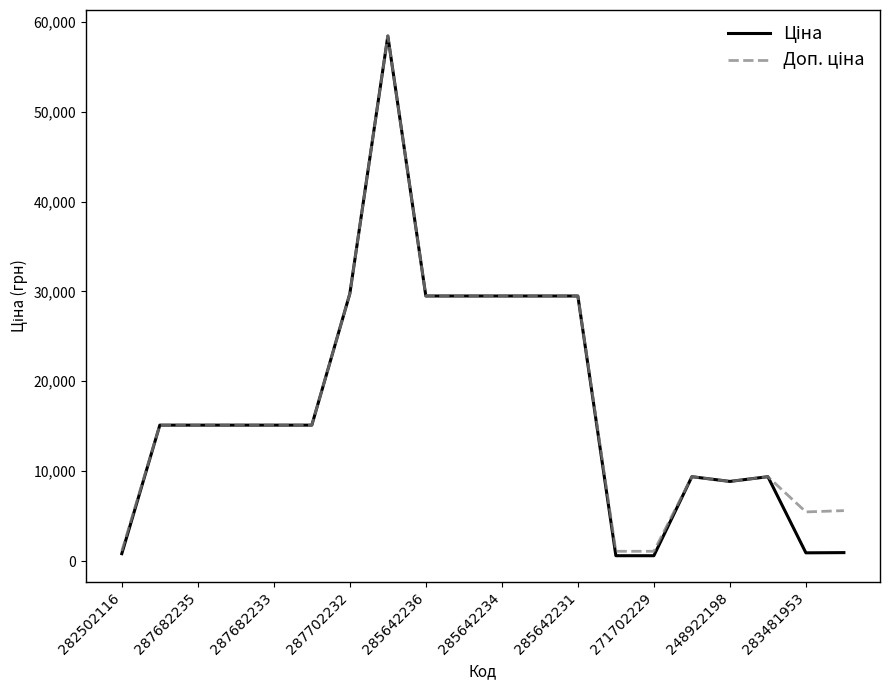

What is the greatest value displayed?

58426.5